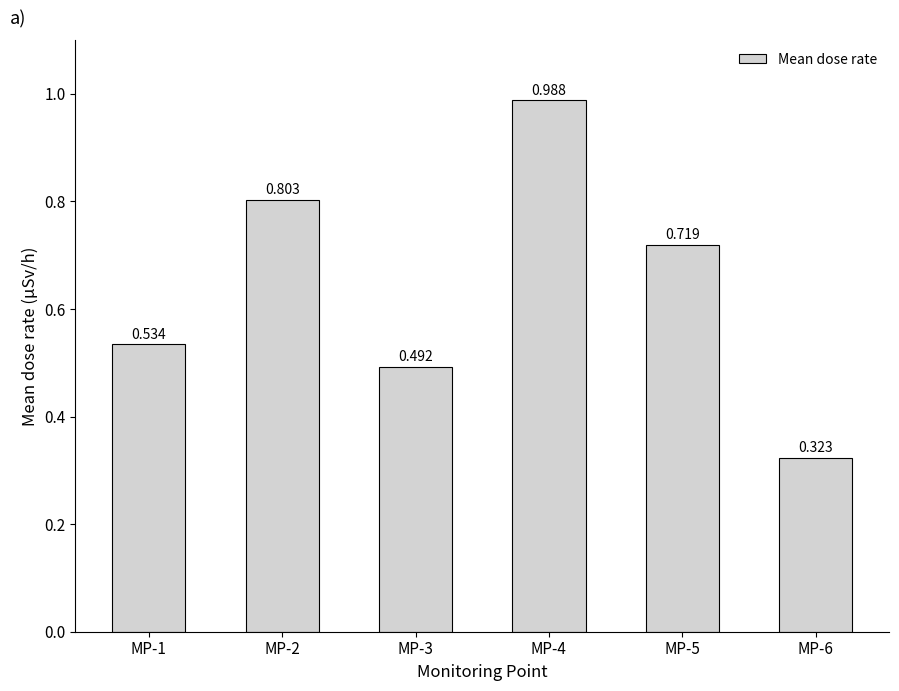

Which category has the highest value across all series?

MP-4